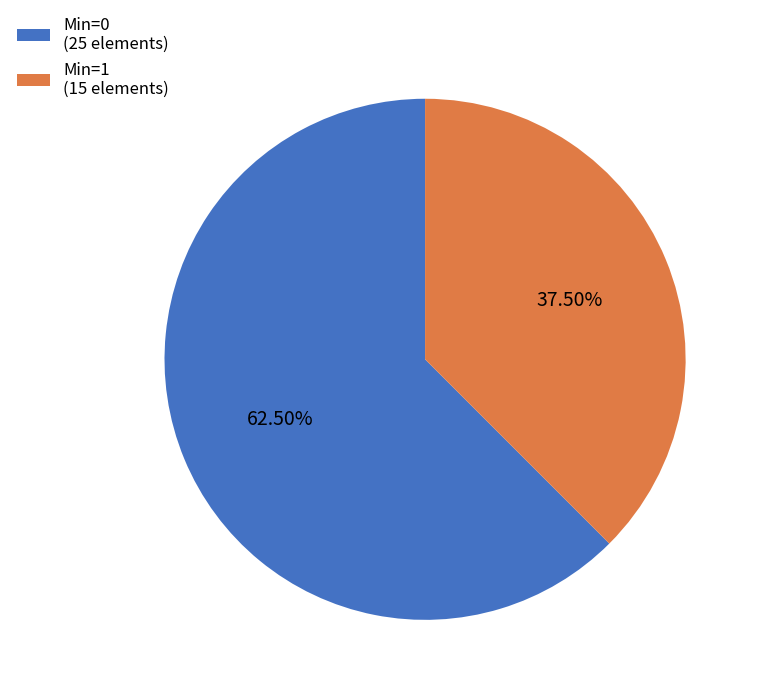

Between Min=1 (15 elements) and Min=0 (25 elements), which is larger?

Min=0 (25 elements)